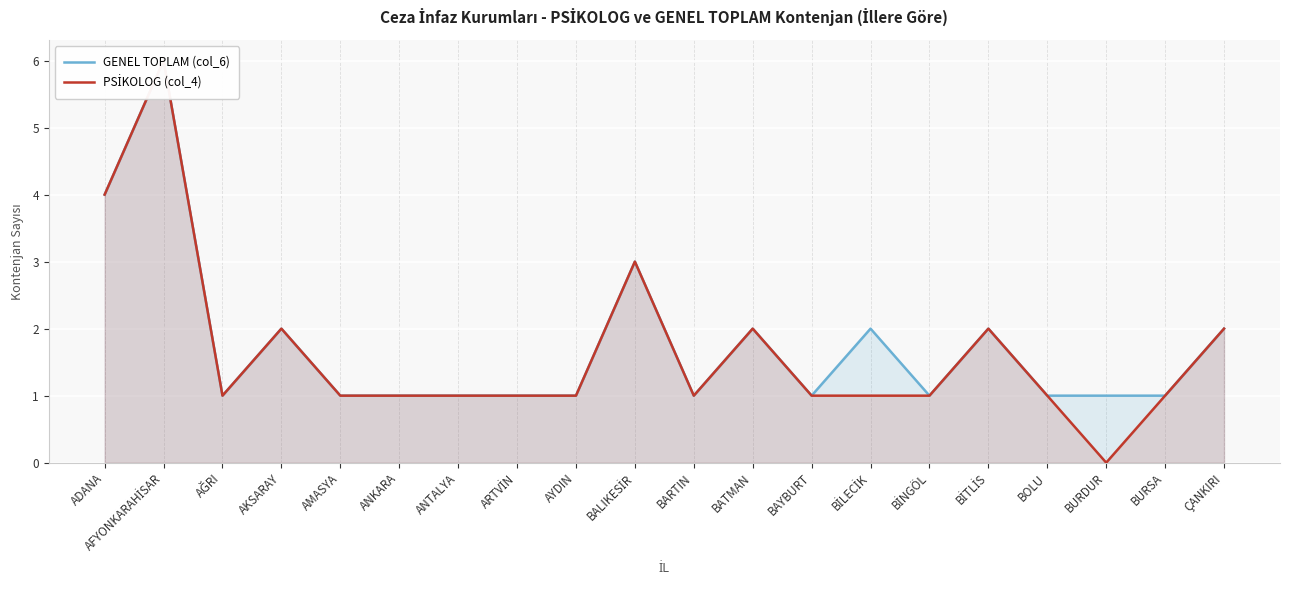

Where is the first local minimum for GENEL TOPLAM (col_6)?

AĞRI